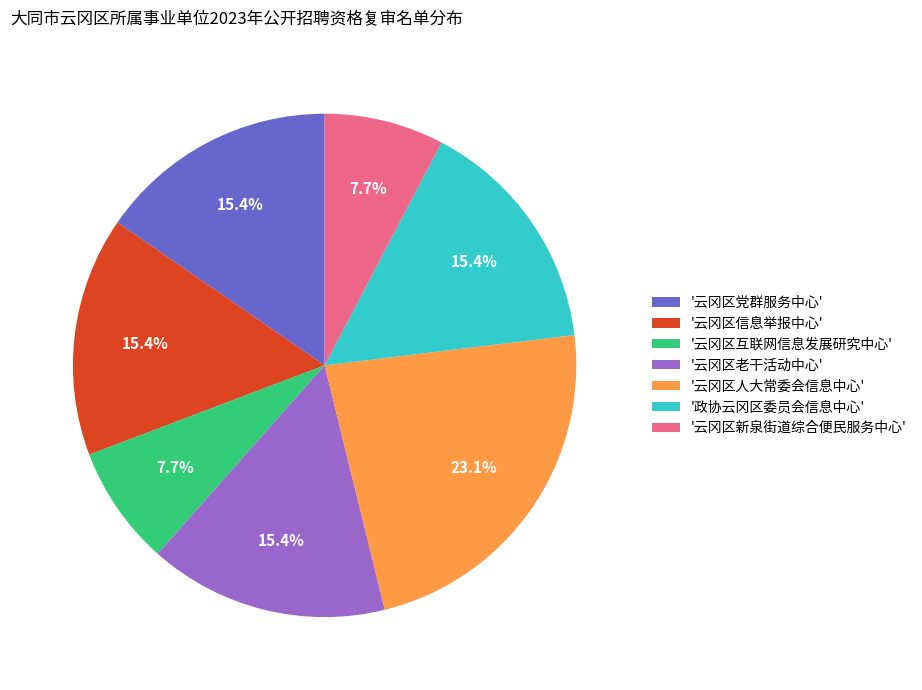

Count the number of slices in the pie.

7